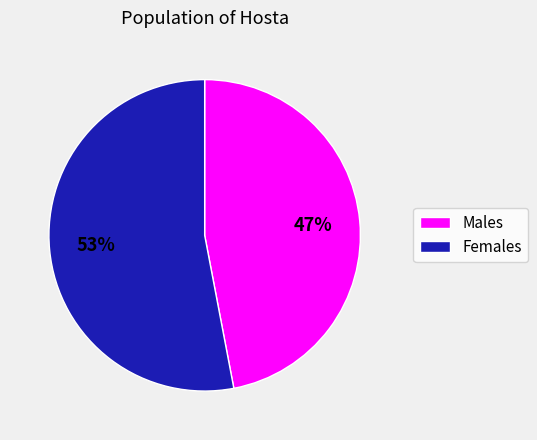

To the nearest percent, what is the difference between the largest and smallest slice percentages?

6%